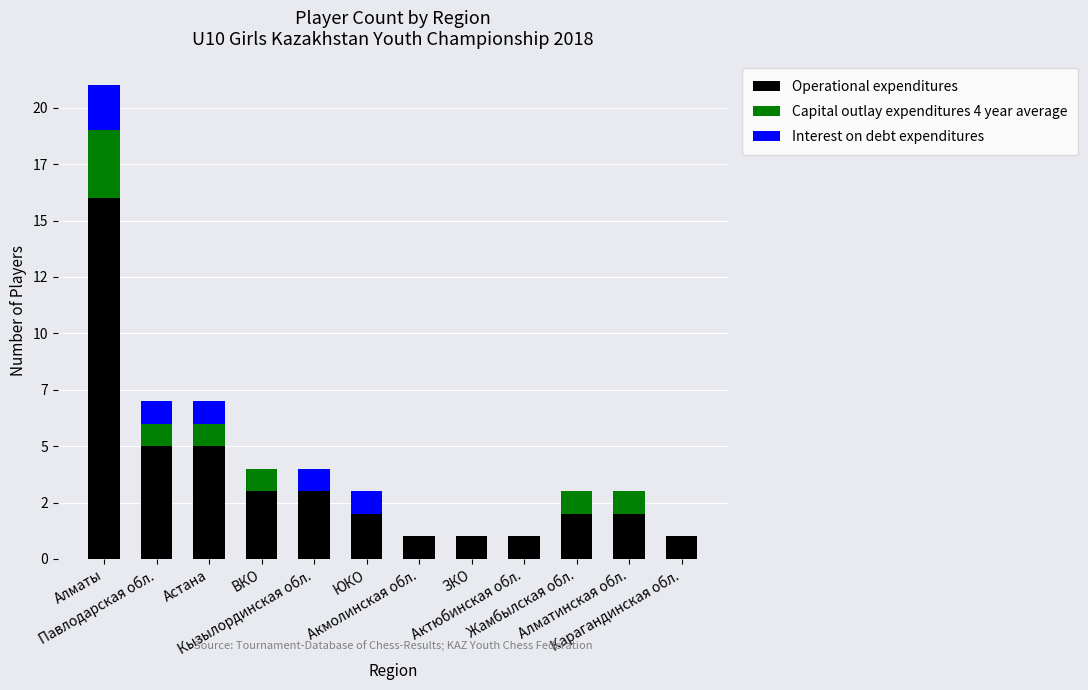

Are the bars horizontal?

No